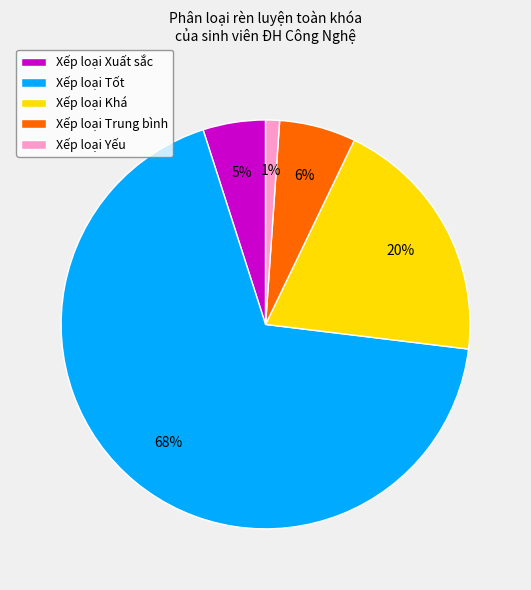

Rank the categories by value from highest to lowest.

Xếp loại Tốt, Xếp loại Khá, Xếp loại Trung bình, Xếp loại Xuất sắc, Xếp loại Yếu